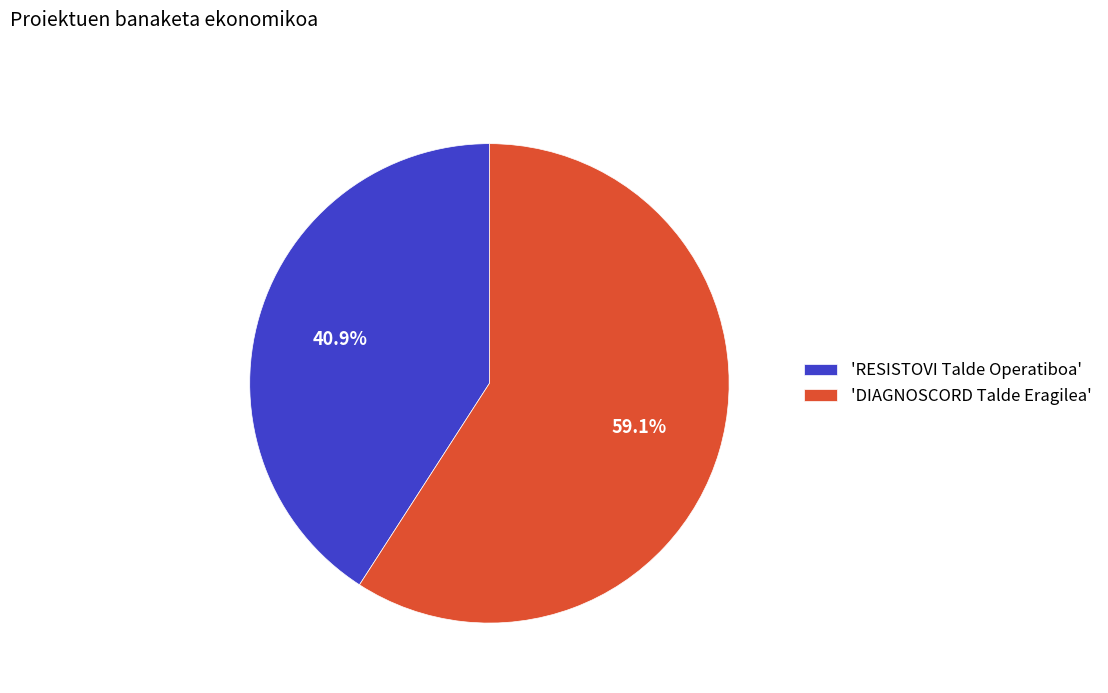

Does any single category account for the majority?

Yes